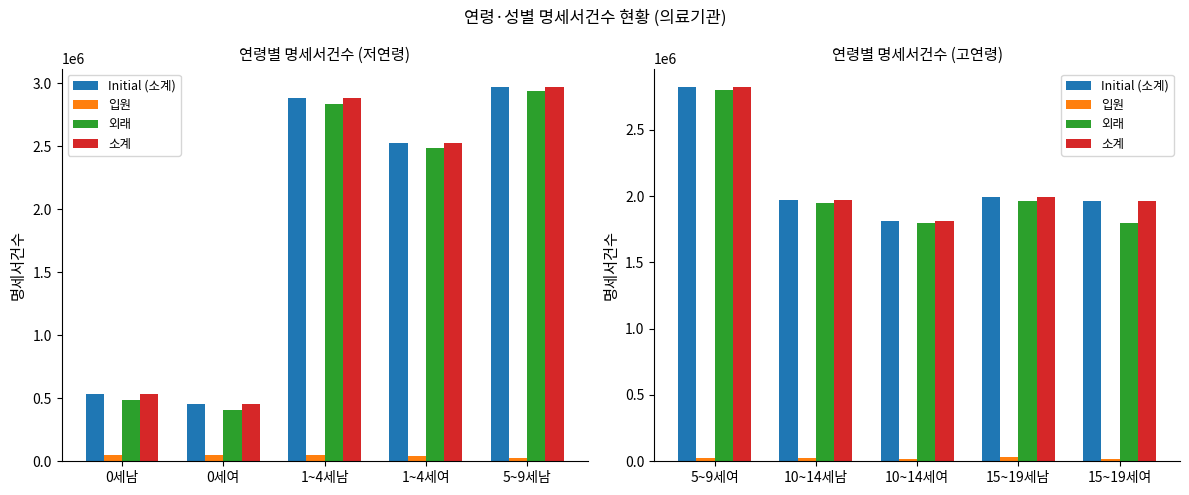

What position from the left is 10~14세여?

3